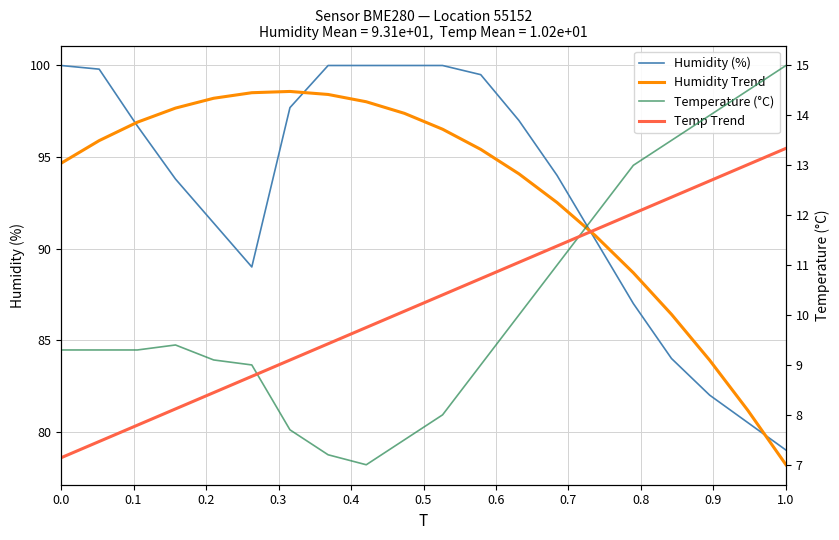

How many intersections are there between Temp Trend and Temperature (°C)?

2